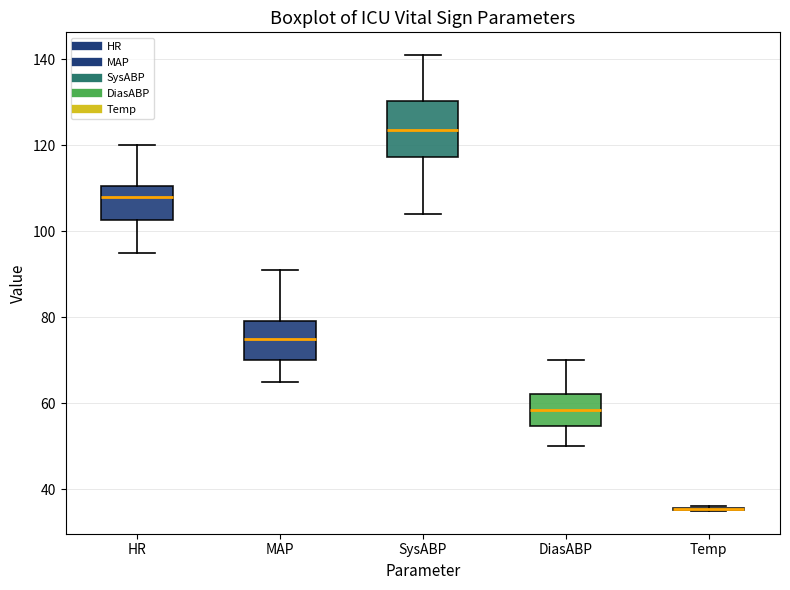

Comparing the boxes themselves (not the whiskers), which one is the tallest?

SysABP